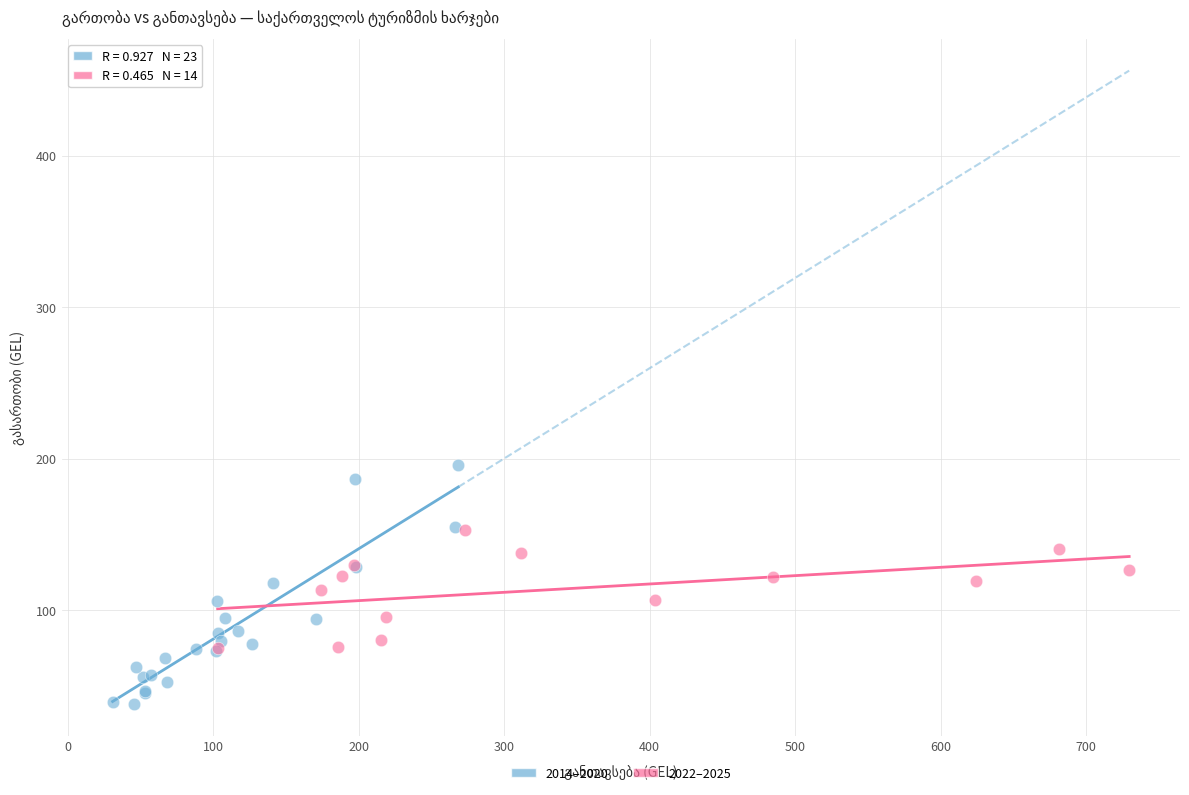

Which series has the widest spread of Y values?

2014–2020